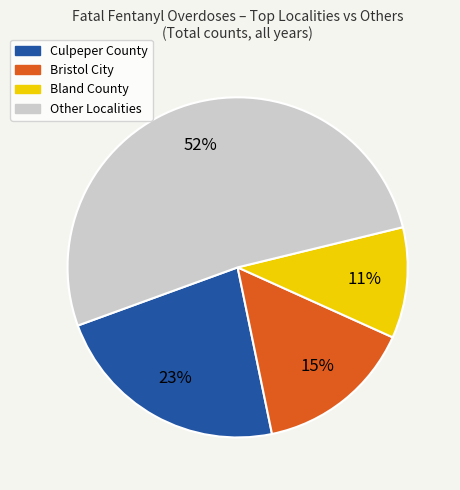

To the nearest percent, what is the average slice percentage?

25%